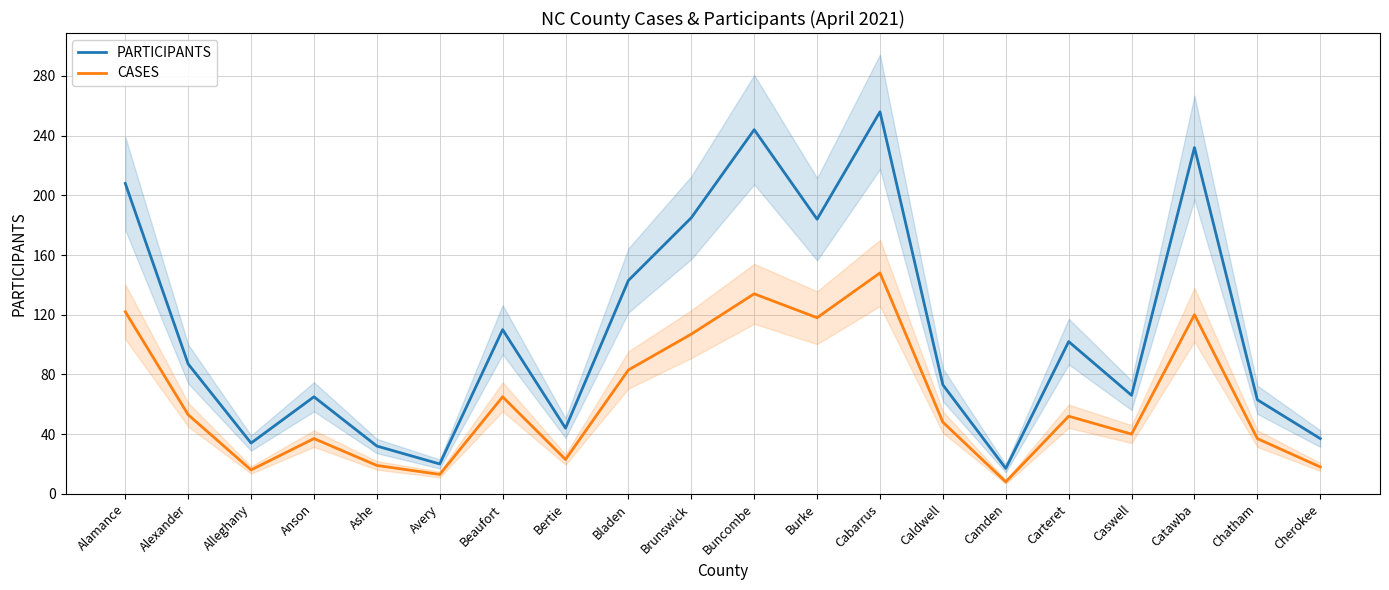

List the series in order of their overall mean, lowest first.

CASES, PARTICIPANTS